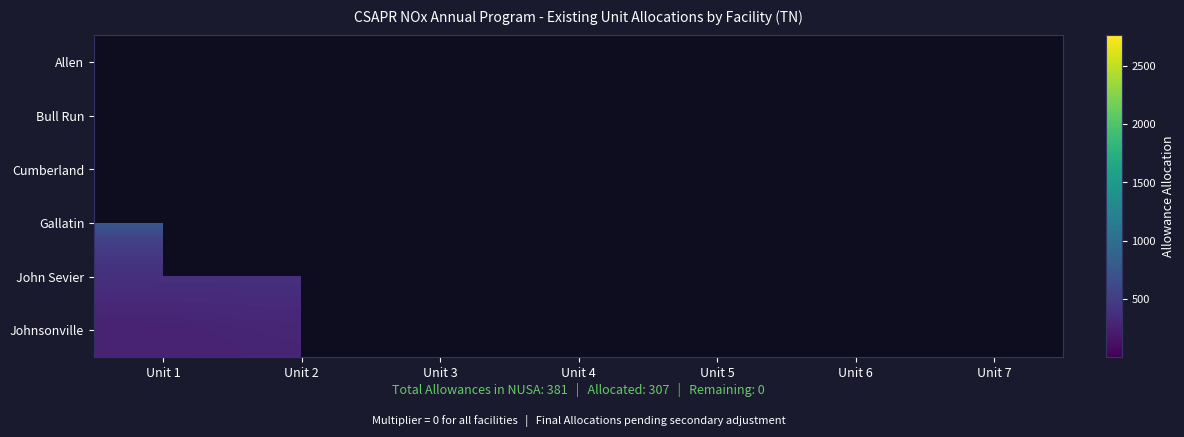

True or false: Johnsonville has a value of 123.2 at Unit 2.

False